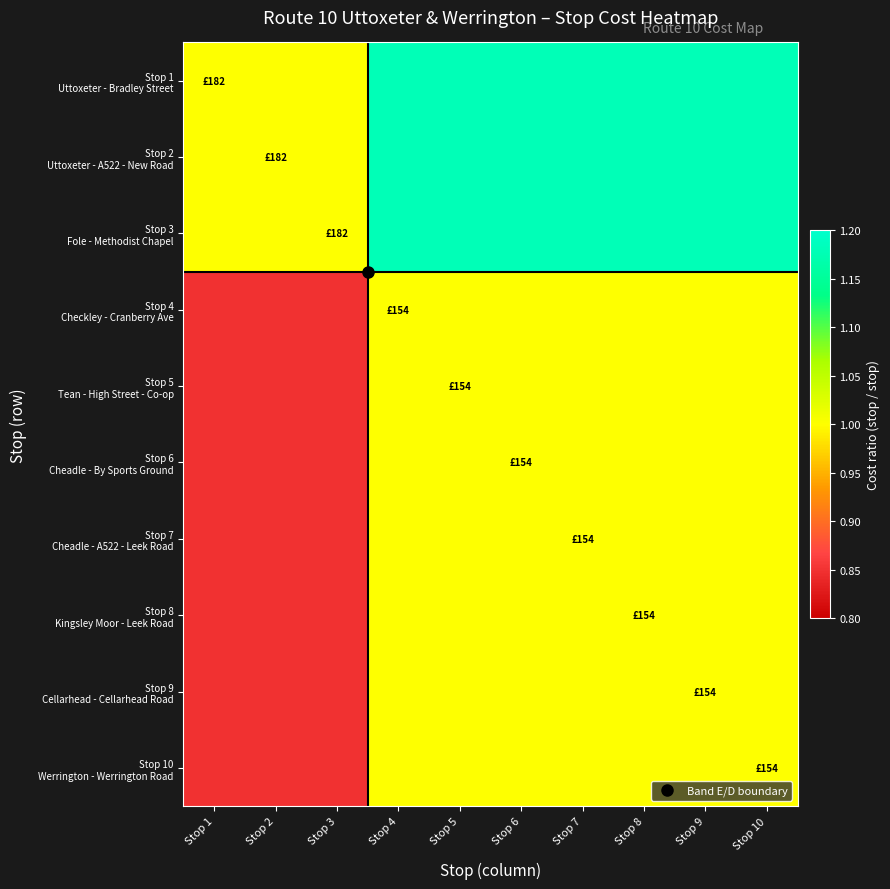

What is the total value across all series at Stop 10?

10.5